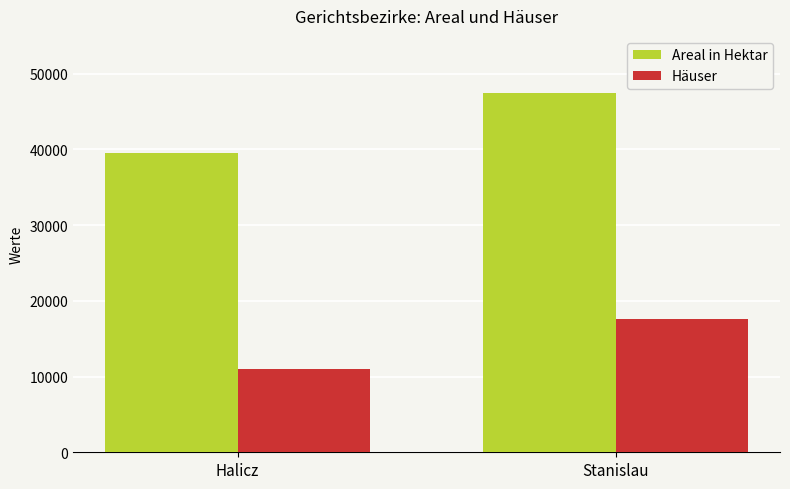

The value of Häuser at Stanislau is 28139. True or false?

False